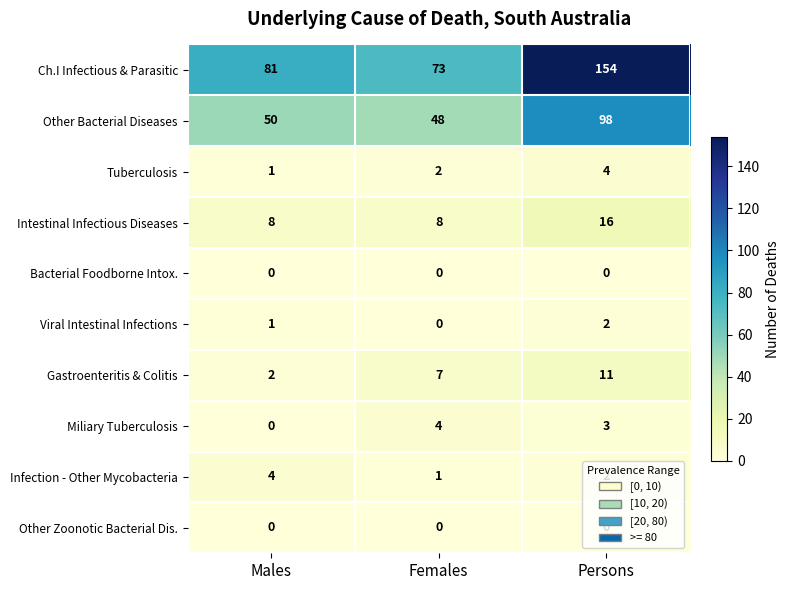

At which category is the sum across all series the highest?

Persons